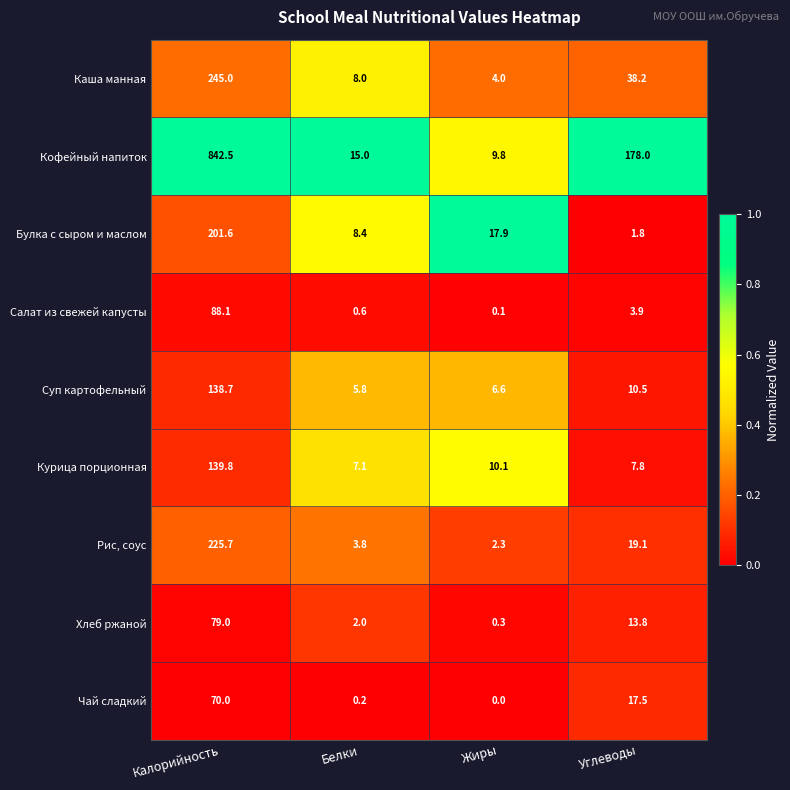

What is the difference between the Курица порционная values at Калорийность and Жиры?

129.7